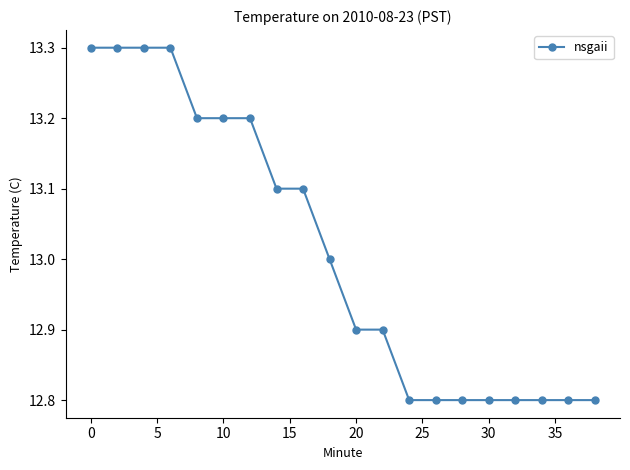

What is the maximum value shown in the chart?

13.3